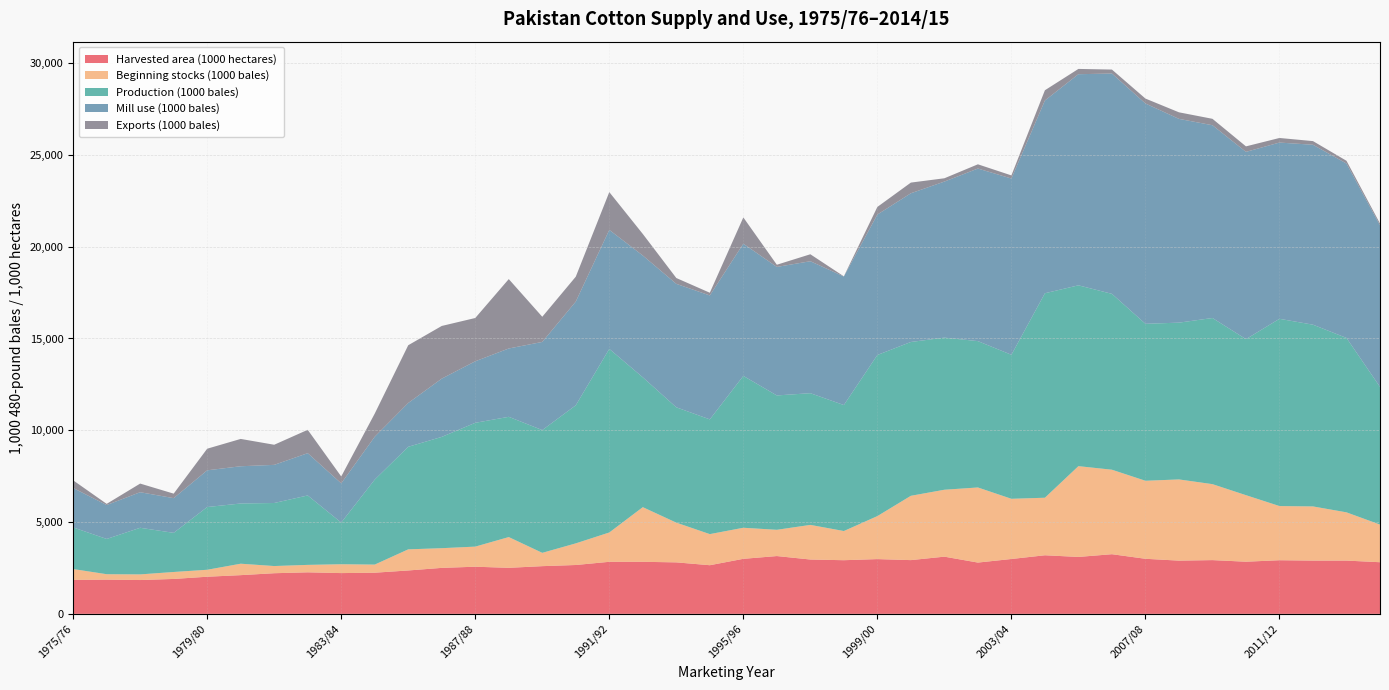

Reading left to right, extract all data points from this chart.

Harvested area (1000 hectares): 1975/76=1851	1976/77=1865	1977/78=1843	1978/79=1902	1979/80=2023	1980/81=2109	1981/82=2214	1982/83=2263	1983/84=2221	1984/85=2242	1985/86=2364	1986/87=2505	1987/88=2568	1988/89=2508	1989/90=2599	1990/91=2662	1991/92=2836	1992/93=2836	1993/94=2805	1994/95=2650	1995/96=2998	1996/97=3149	1997/98=2960	1998/99=2923	1999/00=2983	2000/01=2928	2001/02=3116	2002/03=2794	2003/04=2989	2004/05=3192	2005/06=3101	2006/07=3250	2007/08=3000	2008/09=2900	2009/10=2928	2010/11=2841	2011/12=2922	2012/13=2902	2013/14=2902	2014/15=2813
Beginning stocks (1000 bales): 1975/76=590	1976/77=295	1977/78=307	1978/79=379	1979/80=379	1980/81=623	1981/82=391	1982/83=405	1983/84=482	1984/85=442	1985/86=1150	1986/87=1073	1987/88=1095	1988/89=1675	1989/90=725	1990/91=1178	1991/92=1597	1992/93=2976	1993/94=2164	1994/95=1694	1995/96=1692	1996/97=1430	1997/98=1886	1998/99=1589	1999/00=2342	2000/01=3503	2001/02=3645	2002/03=4091	2003/04=3279	2004/05=3134	2005/06=4945	2006/07=4602	2007/08=4250	2008/09=4423	2009/10=4138	2010/11=3624	2011/12=2950	2012/13=2950	2013/14=2628	2014/15=2050
Production (1000 bales): 1975/76=2269	1976/77=1921	1977/78=2539	1978/79=2132	1979/80=3417	1980/81=3280	1981/82=3434	1982/83=3782	1983/84=2271	1984/85=4630	1985/86=5587	1986/87=6062	1987/88=6744	1988/89=6551	1989/90=6687	1990/91=7522	1991/92=10000	1992/93=7073	1993/94=6282	1994/95=6250	1995/96=8272	1996/97=7319	1997/98=7175	1998/99=6863	1999/00=8776	2000/01=8379	2001/02=8286	2002/03=7972	2003/04=7845	2004/05=11138	2005/06=9850	2006/07=9580	2007/08=8550	2008/09=8540	2009/10=9050	2010/11=8500	2011/12=10200	2012/13=9900	2013/14=9500	2014/15=7500
Mill use (1000 bales): 1975/76=2146	1976/77=1846	1977/78=1937	1978/79=1890	1979/80=2000	1980/81=2028	1981/82=2077	1982/83=2303	1983/84=2134	1984/85=2335	1985/86=2386	1986/87=3173	1987/88=3351	1988/89=3721	1989/90=4801	1990/91=5648	1991/92=6482	1992/93=6634	1993/94=6725	1994/95=6750	1995/96=7200	1996/97=7000	1997/98=7187	1998/99=7000	1999/00=7650	2000/01=8100	2001/02=8500	2002/03=9400	2003/04=9600	2004/05=10500	2005/06=11500	2006/07=12000	2007/08=12000	2008/09=11100	2009/10=10500	2010/11=10200	2011/12=9600	2012/13=9800	2013/14=9500	2014/15=8800
Exports (1000 bales): 1975/76=418	1976/77=65	1977/78=471	1978/79=246	1979/80=1177	1980/81=1489	1981/82=1096	1982/83=1272	1983/84=377	1984/85=1260	1985/86=3146	1986/87=2870	1987/88=2358	1988/89=3780	1989/90=1371	1990/91=1357	1991/92=2059	1992/93=1175	1993/94=318	1994/95=148	1995/96=1433	1996/97=119	1997/98=380	1998/99=10	1999/00=415	2000/01=582	2001/02=180	2002/03=231	2003/04=170	2004/05=558	2005/06=288	2006/07=217	2007/08=269	2008/09=357	2009/10=350	2010/11=300	2011/12=250	2012/13=200	2013/14=150	2014/15=100